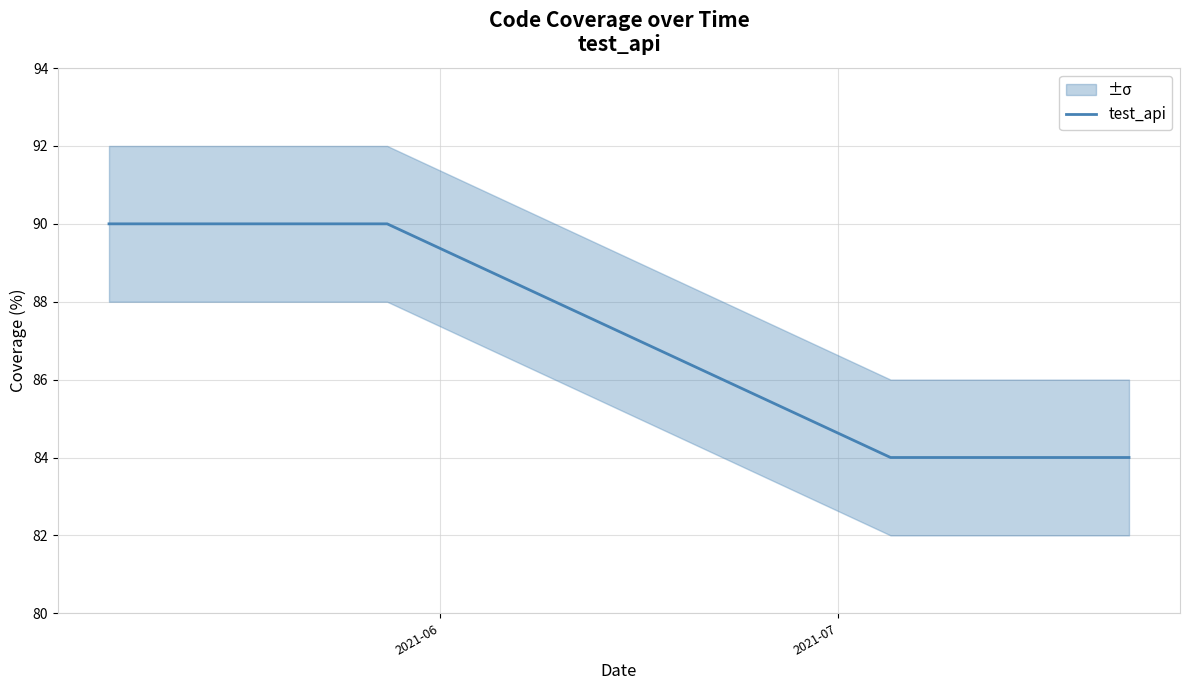

What is the maximum value for test_api?

90